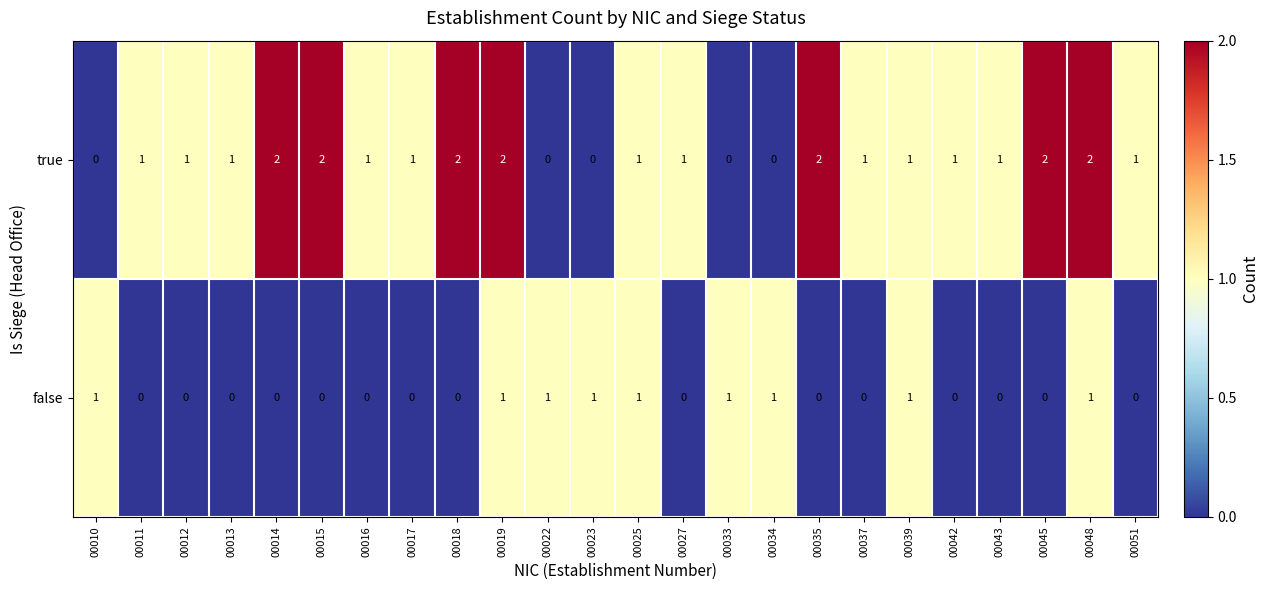

Which series has the largest range (max minus min)?

true